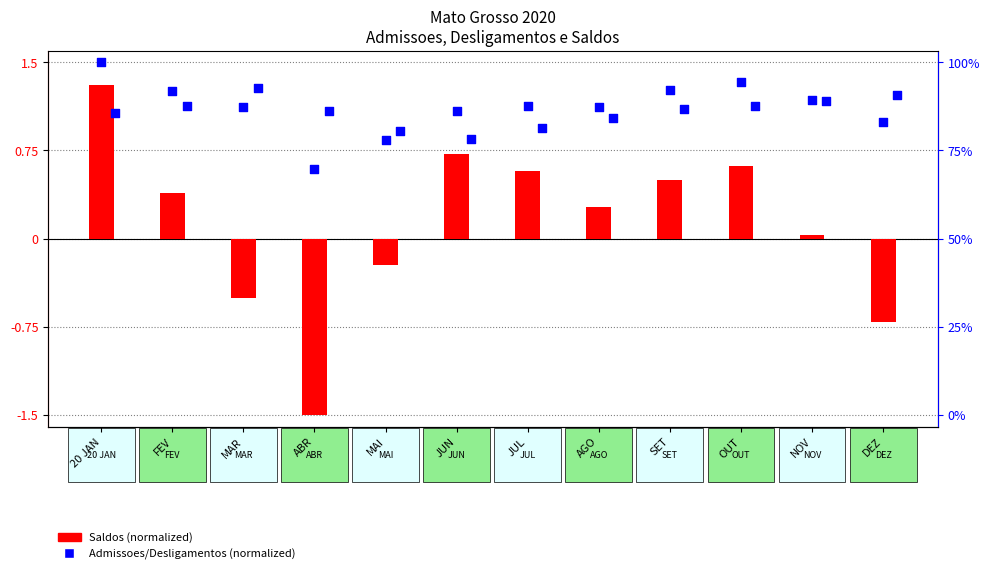

Is the value of Admissoes (norm) at AGO greater than the value of Saldos (norm) at MAI?

Yes